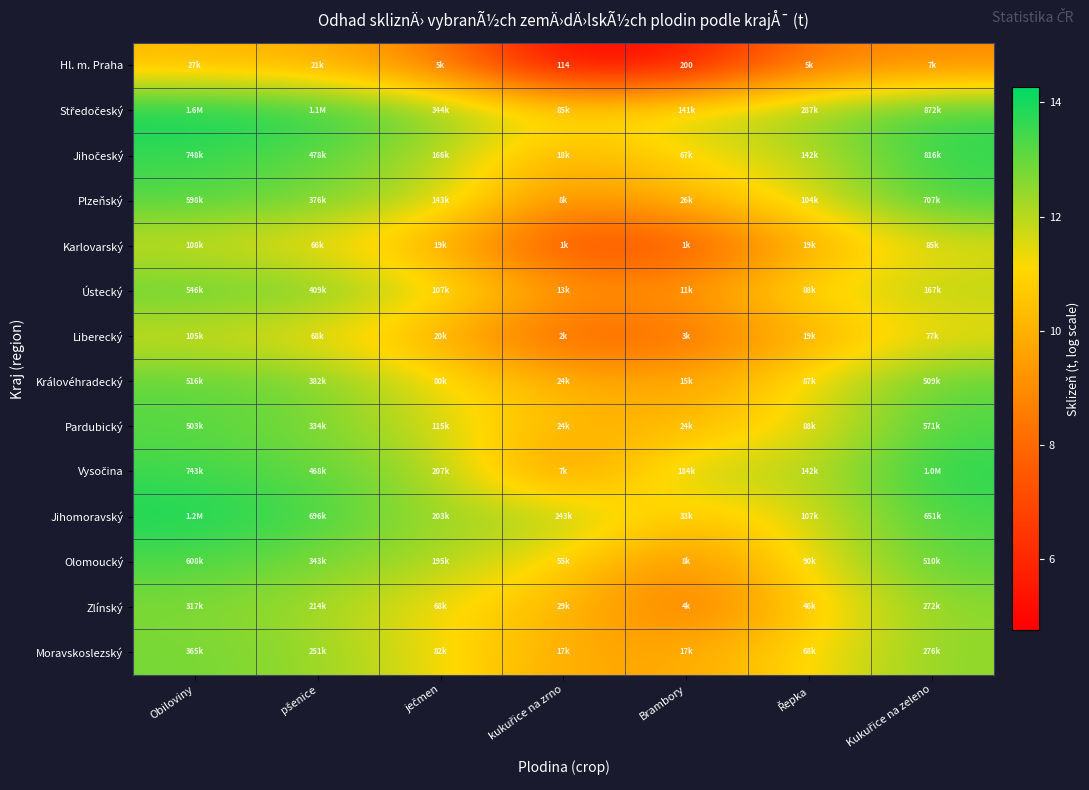

Is the value of Olomoucký at Řepka greater than the value of Středočeský at ječmen?

No